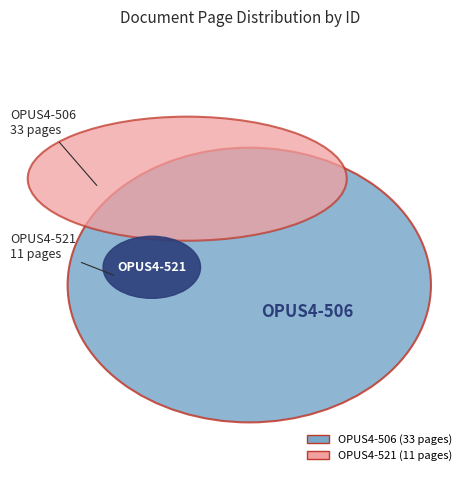

Rank the categories by value from highest to lowest.

OPUS4-506, OPUS4-521